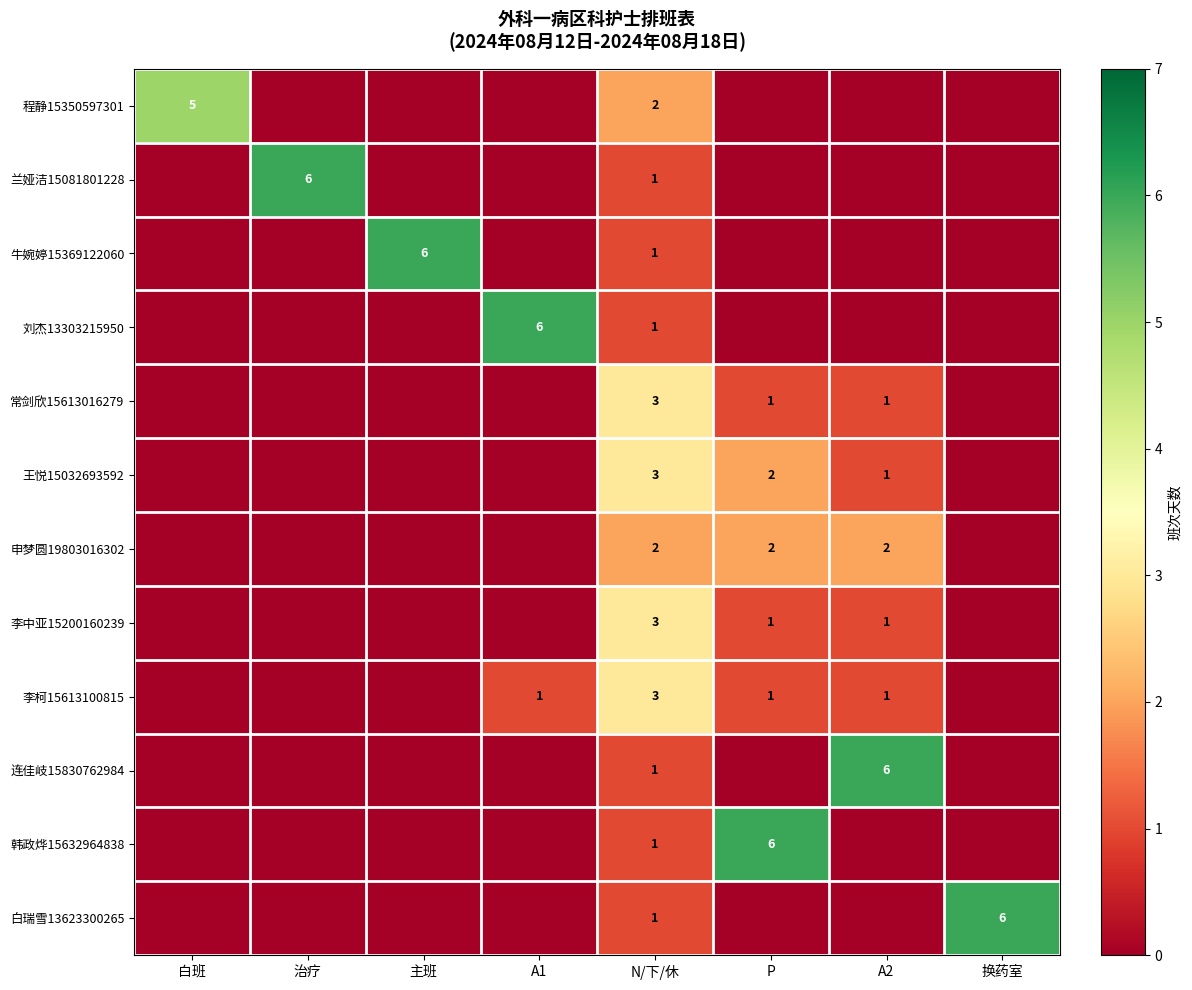

What is the sum of the 白瑞雪13623300265 values at N/下/休 and 换药室?

7